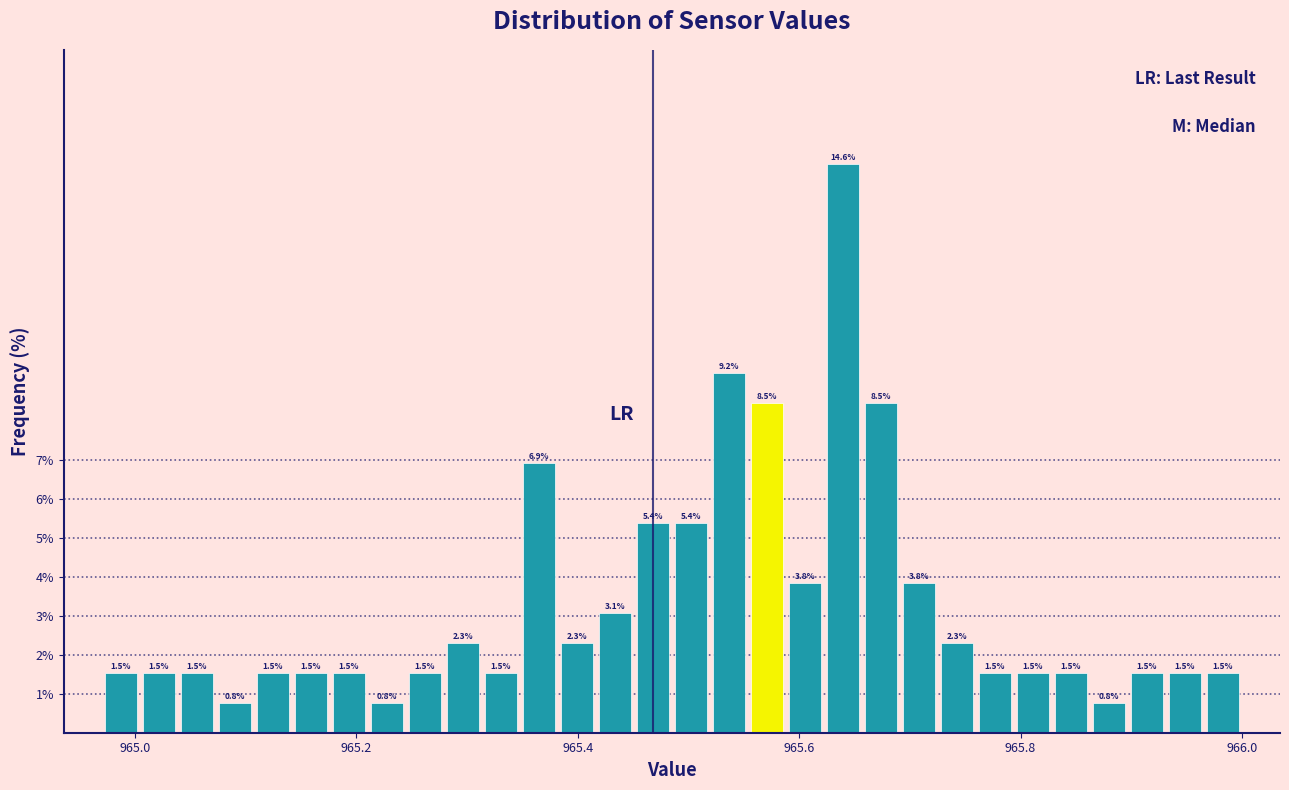

Around what value on the x-axis is the tallest bar? Give the approximate position of its centre, as read against the axis.

965.64